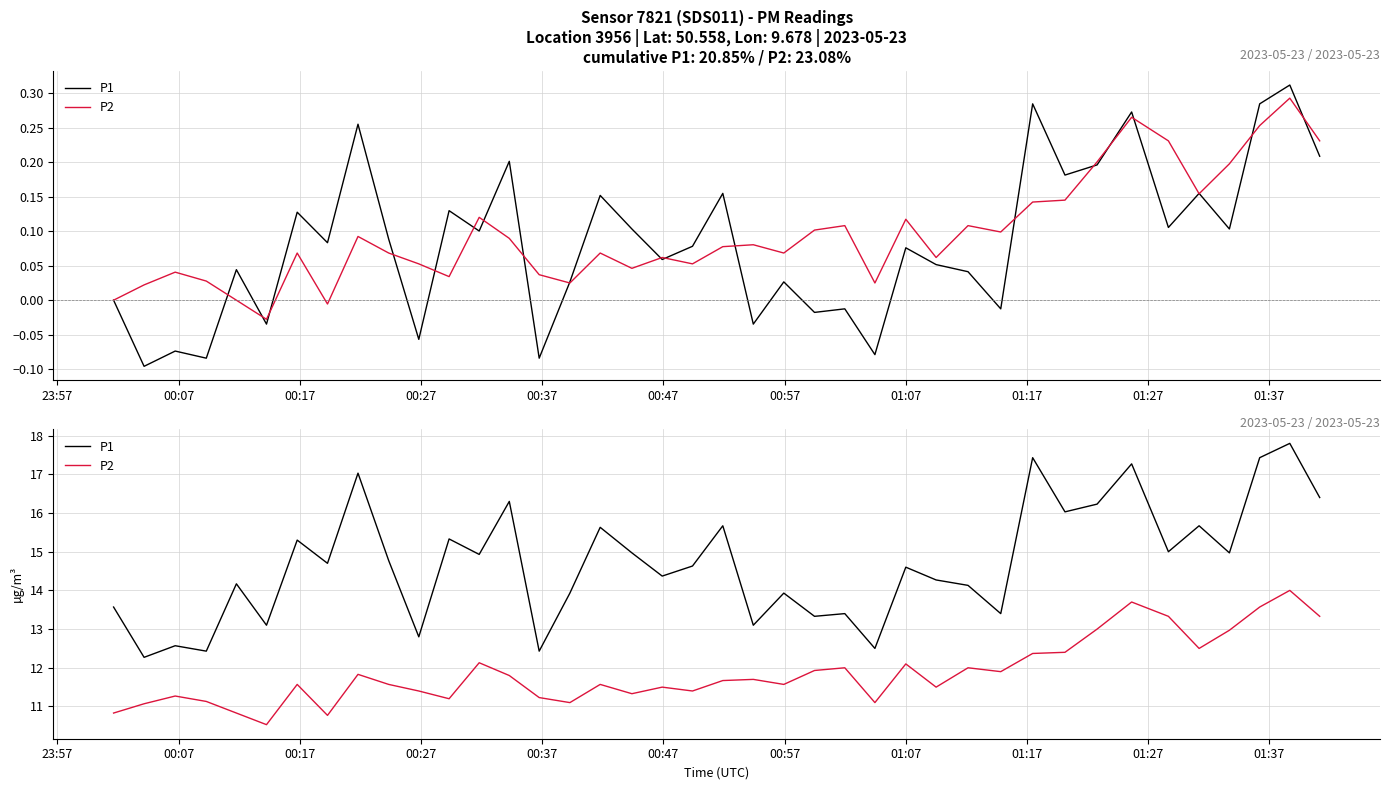

True or false: P1 has a value of 8.2 at 15.

False